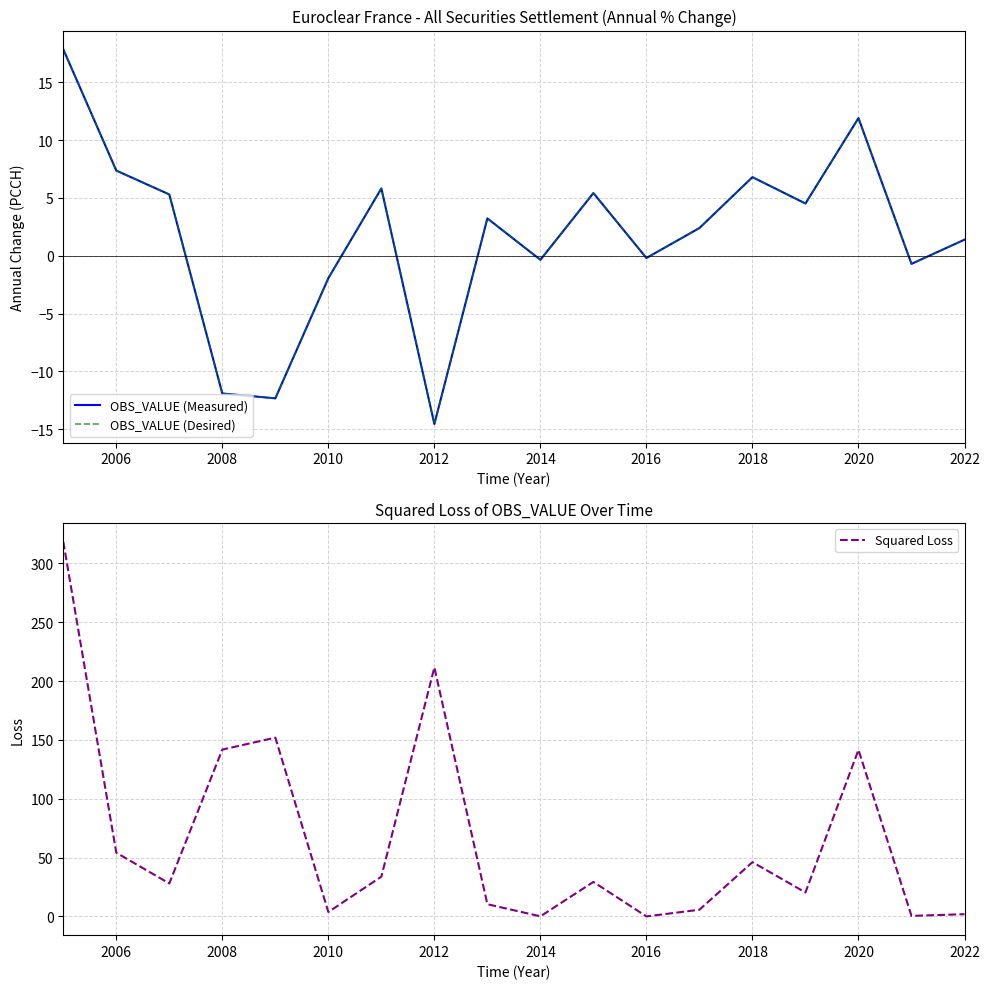

Is it true that Squared Loss equals 0.1 at 2014?

True